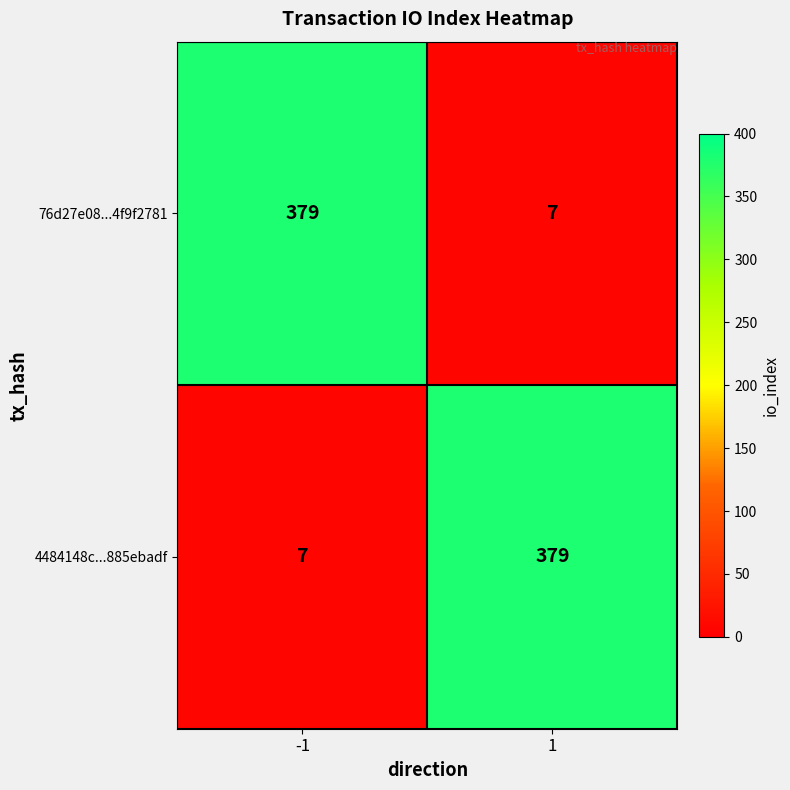

What is the total value across all series at -1?

386